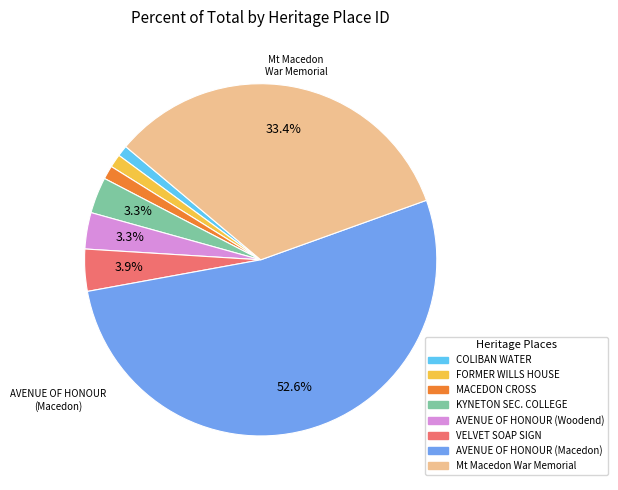

Which slice is the smallest?

COLIBAN WATER SUPPLY SYSTEM